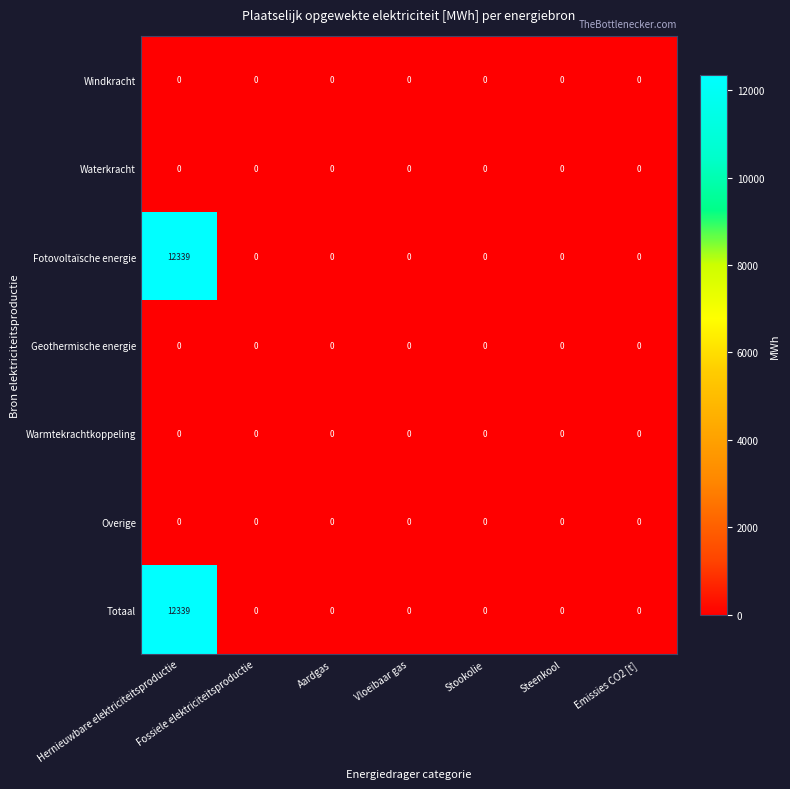

At which category is the sum across all series the highest?

Hernieuwbare elektriciteitsproductie